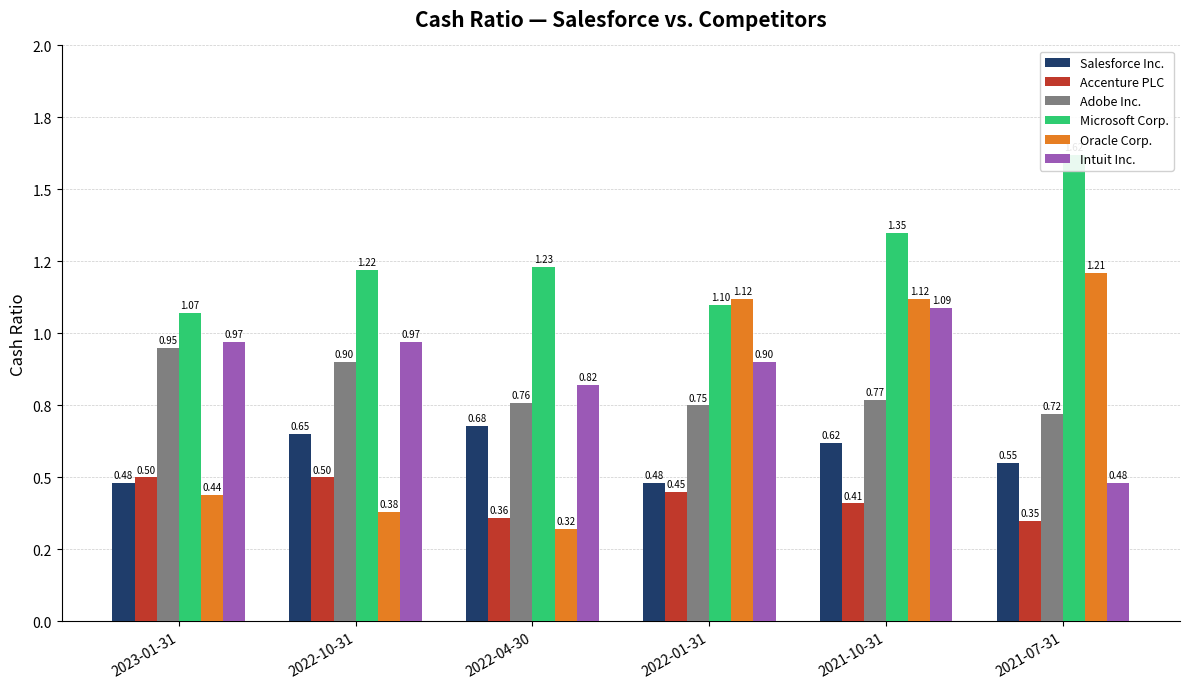

Reading left to right, list all the values displayed in this chart.

Salesforce Inc.: 0.5	0.7	0.7	0.5	0.6	0.6
Accenture PLC: 0.5	0.5	0.4	0.5	0.4	0.3
Adobe Inc.: 0.9	0.9	0.8	0.8	0.8	0.7
Microsoft Corp.: 1.1	1.2	1.2	1.1	1.4	1.6
Oracle Corp.: 0.4	0.4	0.3	1.1	1.1	1.2
Intuit Inc.: 1.0	1.0	0.8	0.9	1.1	0.5